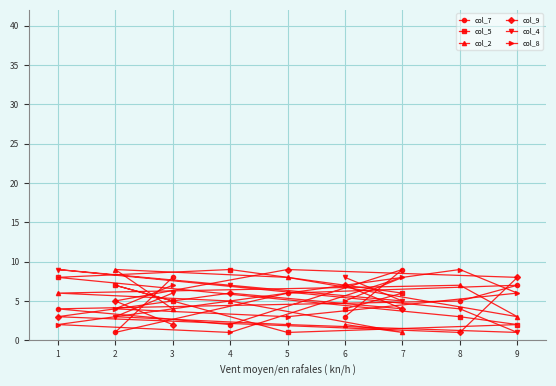

How many lines are shown in the chart?

6